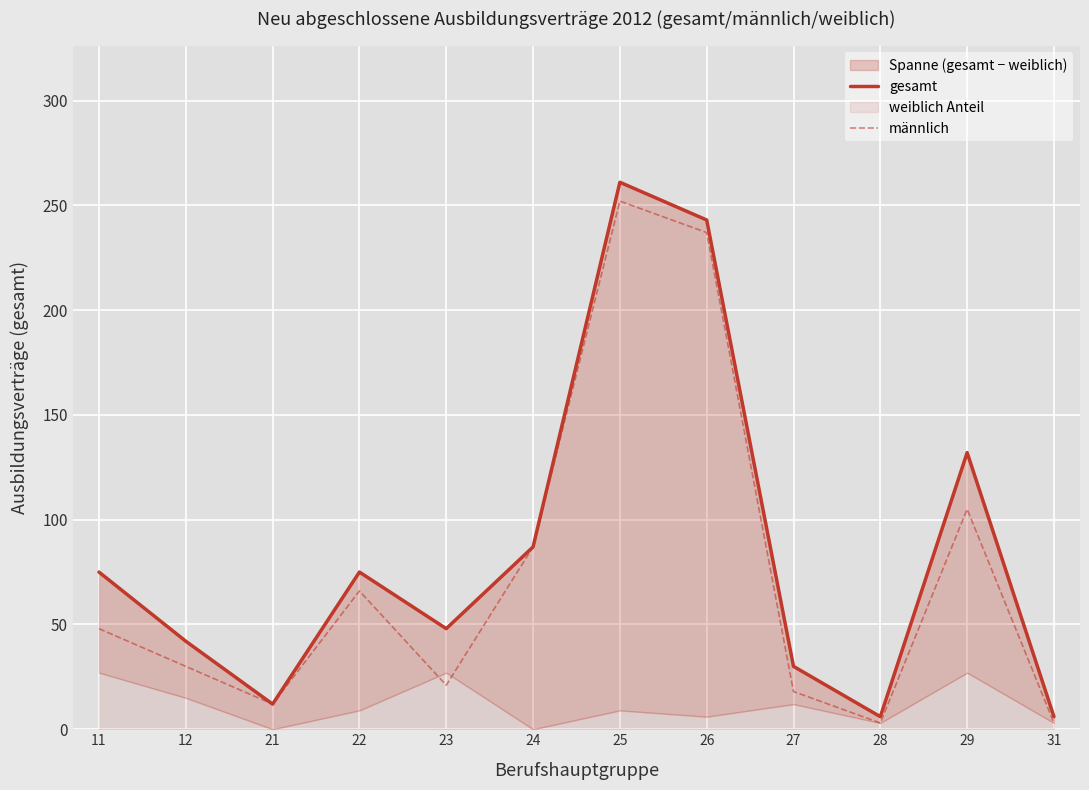

List the series in order of their peak value, highest first.

gesamt, männlich